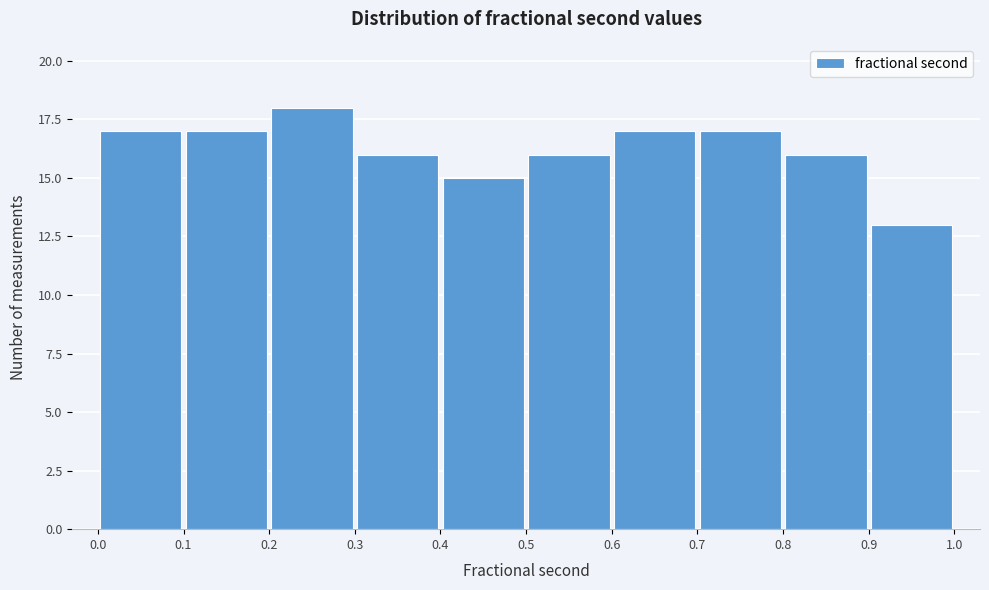

Reading left to right, transcribe this chart: for each bar, give the range it covers on the x-axis and its height. The values are not printed on the chart, so give them approximately, as read against the axis.

0.0 to 0.1: 17
0.1 to 0.2: 17
0.2 to 0.3: 18
0.3 to 0.4: 16
0.4 to 0.5: 15
0.5 to 0.6: 16
0.6 to 0.7: 17
0.7 to 0.8: 17
0.8 to 0.9: 16
0.9 to 1.0: 13